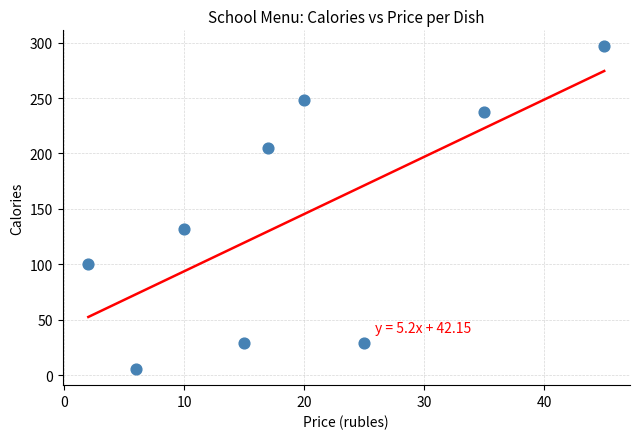

What Y value in the scatter plot is closest to 151?

132.0